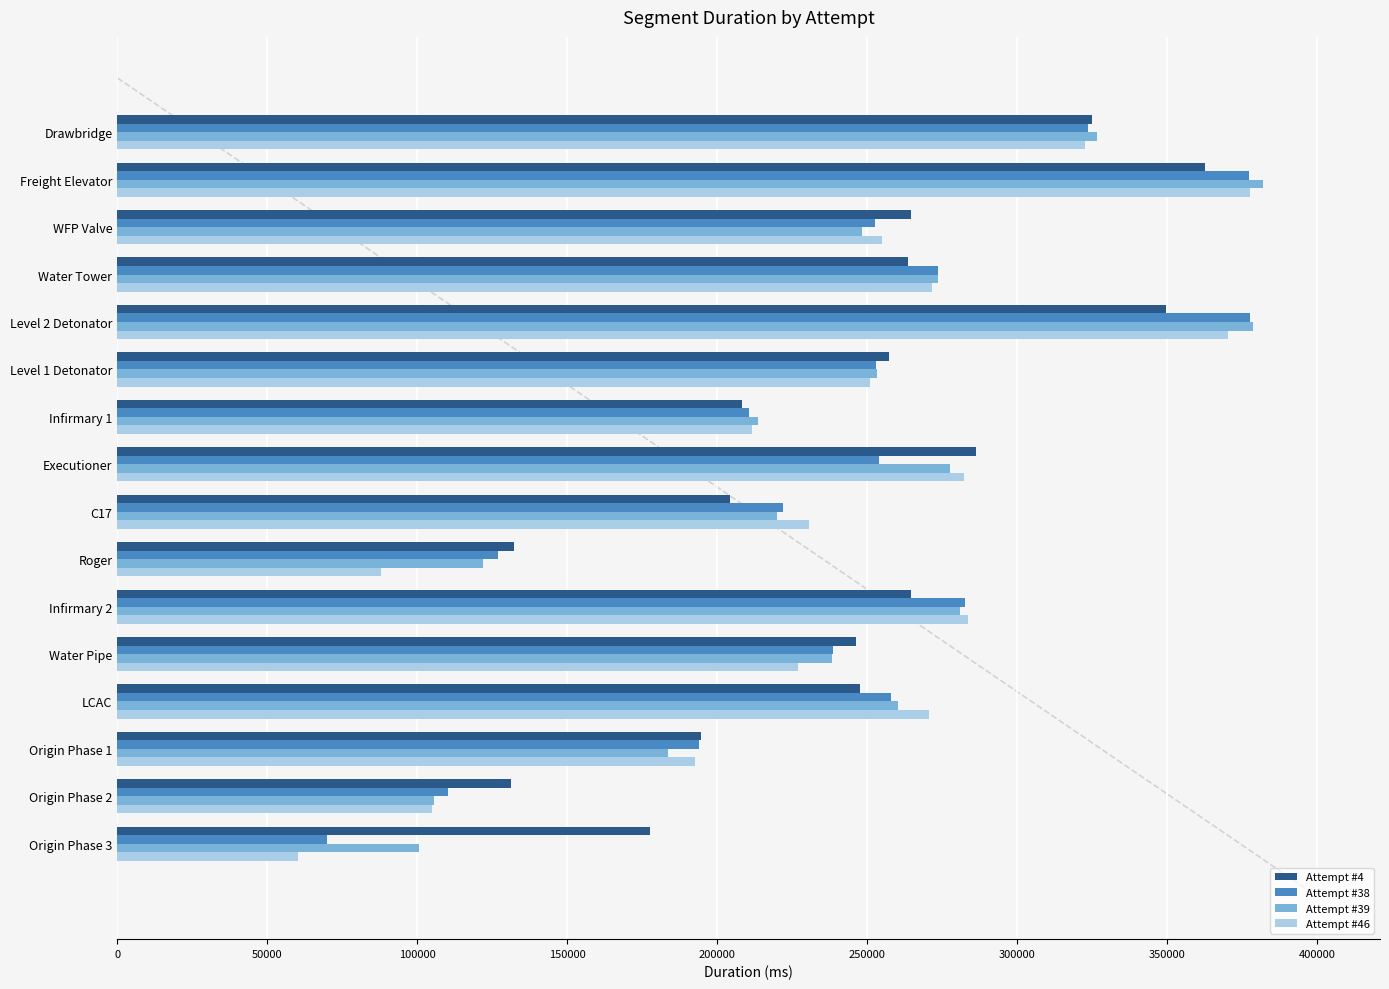

True or false: Attempt #4 has a value of 264615 at WFP Valve.

True